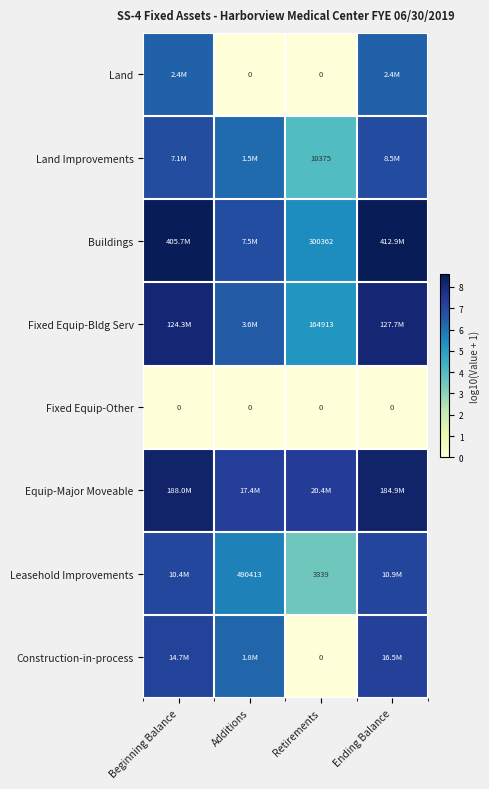

Is the value of Buildings at Beginning Balance greater than the value of Land at Ending Balance?

Yes